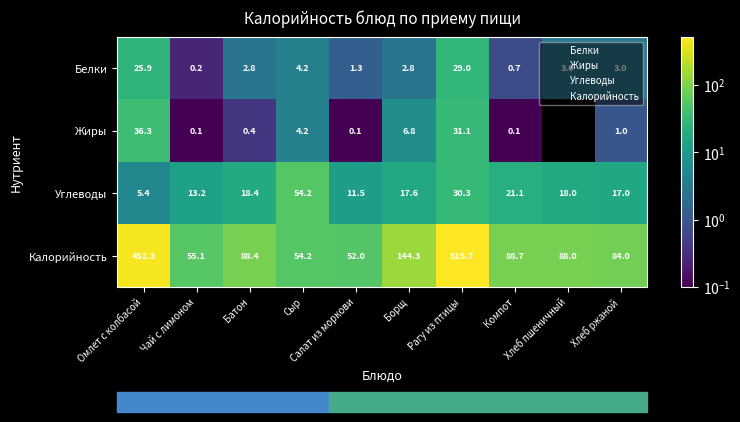

What is the average value of the Калорийность series?

162.3